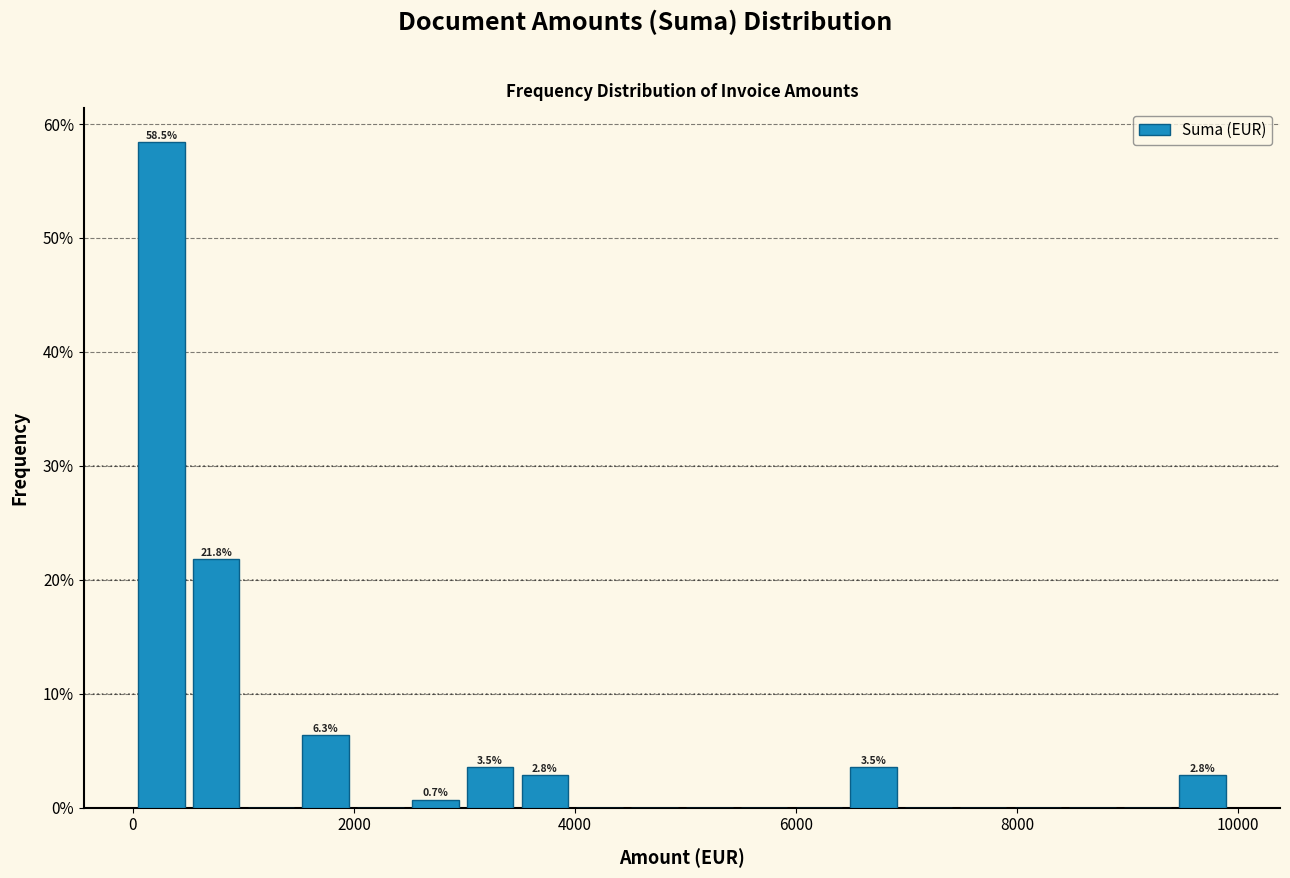

Around what value on the x-axis is the tallest bar? Give the approximate position of its centre, as read against the axis.

200